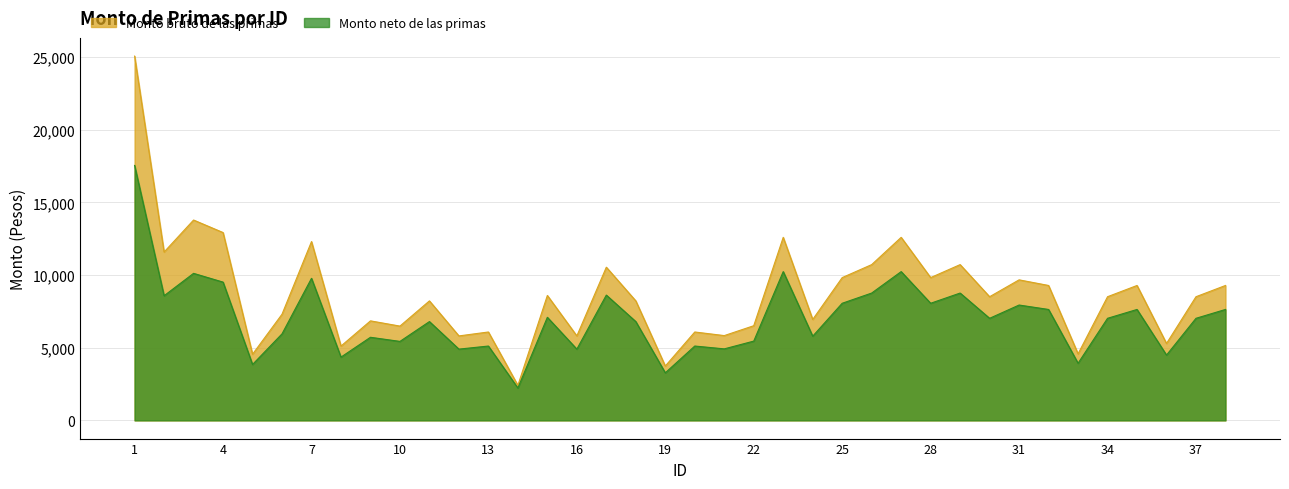

What is the value of the Monto bruto de las primas point at the 10th from the left?

6489.1